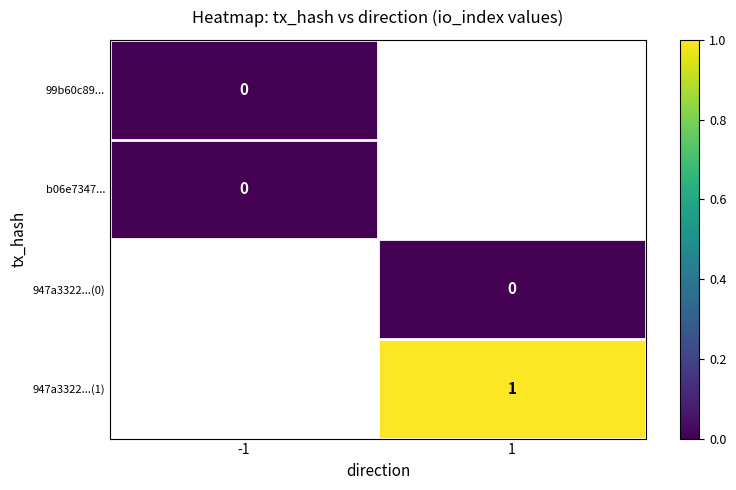

Is the value of 947a3322...(0) at 1 greater than the value of 99b60c89... at 1?

No